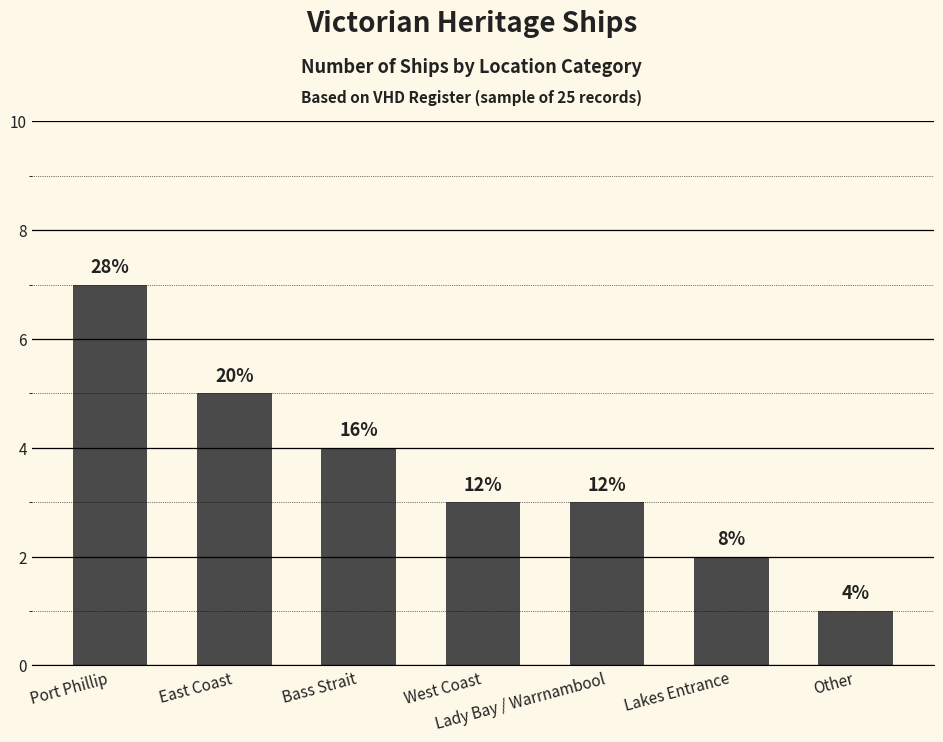

Reading right to left, extract all data points from this chart.

Other=1	Lakes Entrance=2	Lady Bay / Warrnambool=3	West Coast=3	Bass Strait=4	East Coast=5	Port Phillip=7